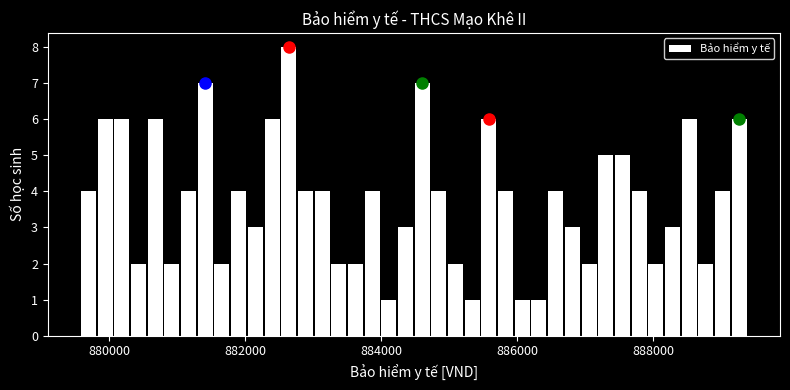

Read against the x-axis, roughly where is the centre of the tallest bar?

882600